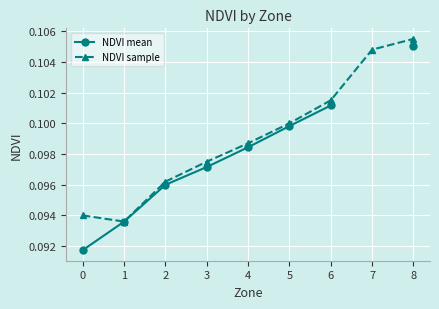

How many distinct data groups are displayed?

2